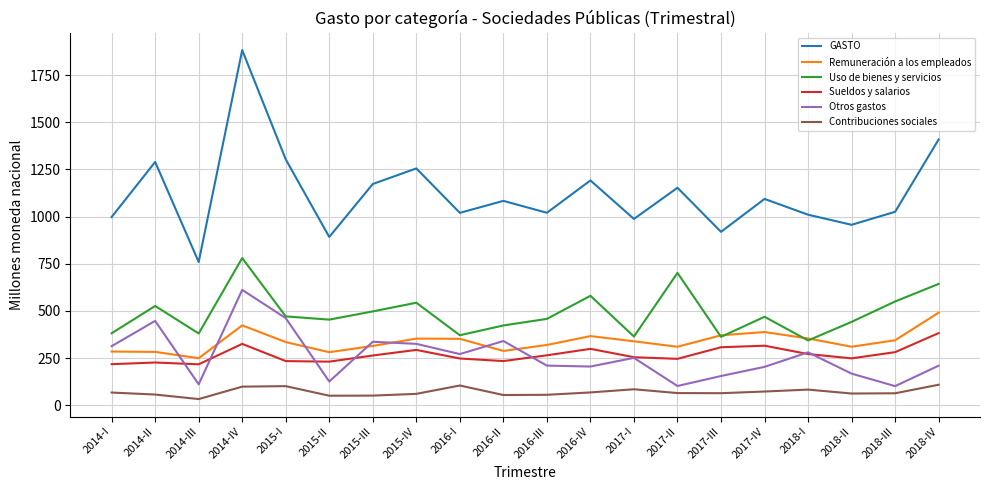

What is the total value across all series at 2018-I?

2341.1